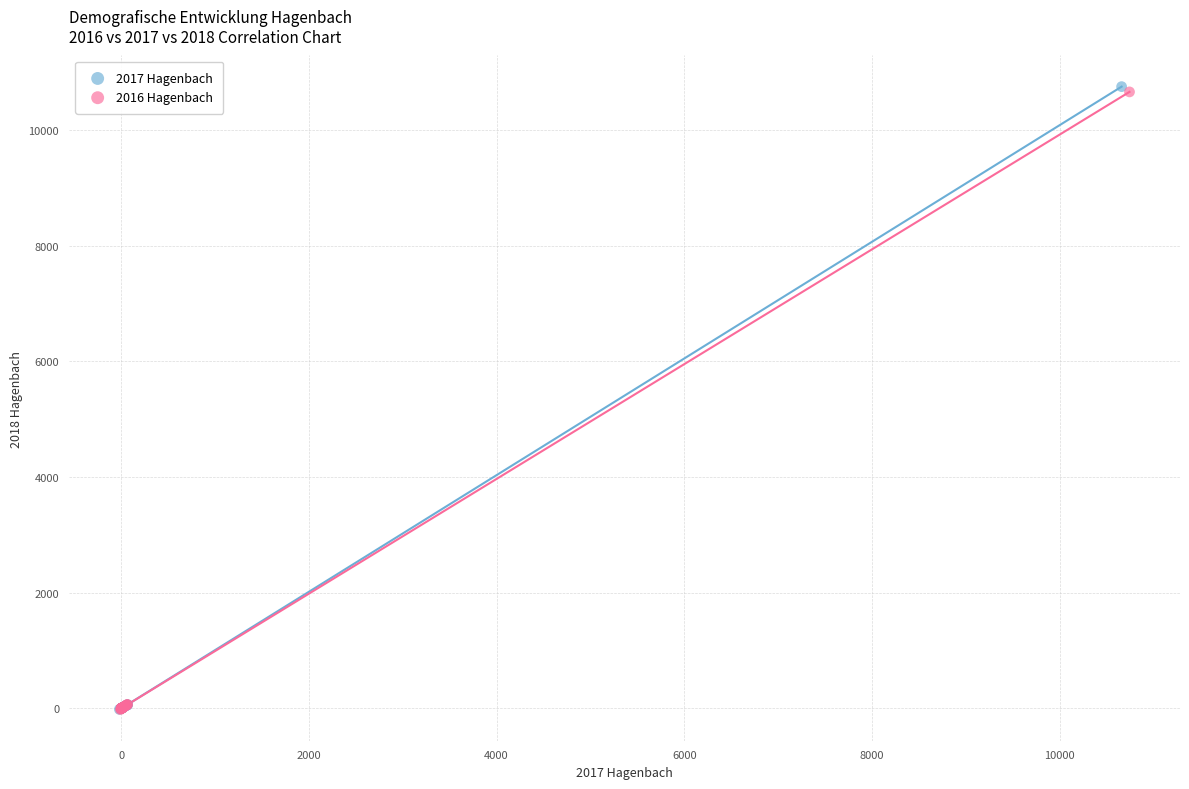

Which series has the widest spread of Y values?

2017 Hagenbach